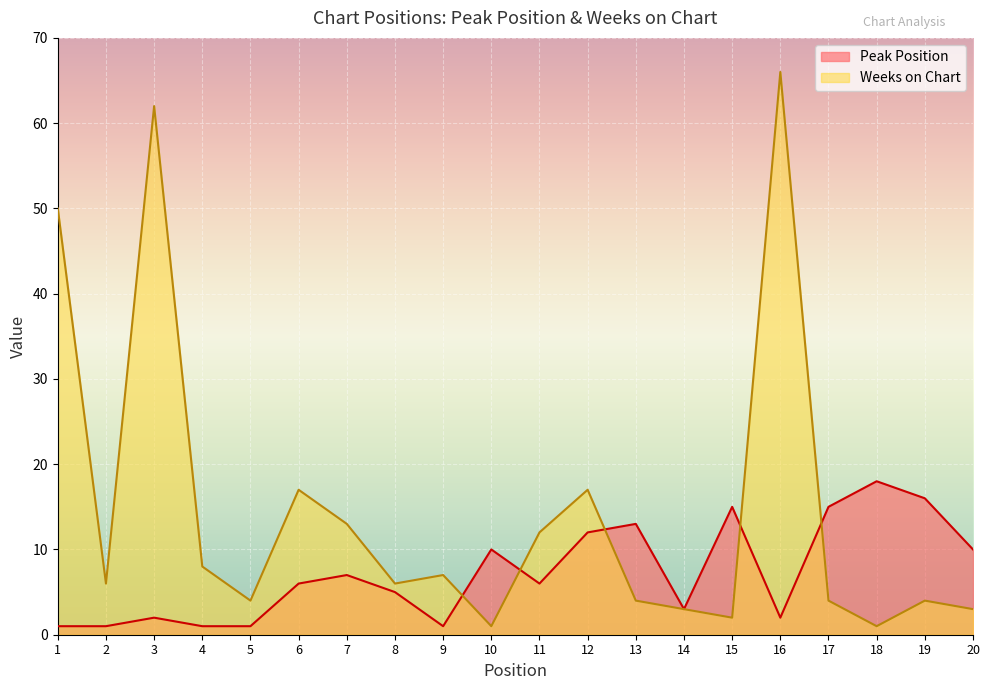

True or false: Weeks on Chart has a value of 4 at 4.

False